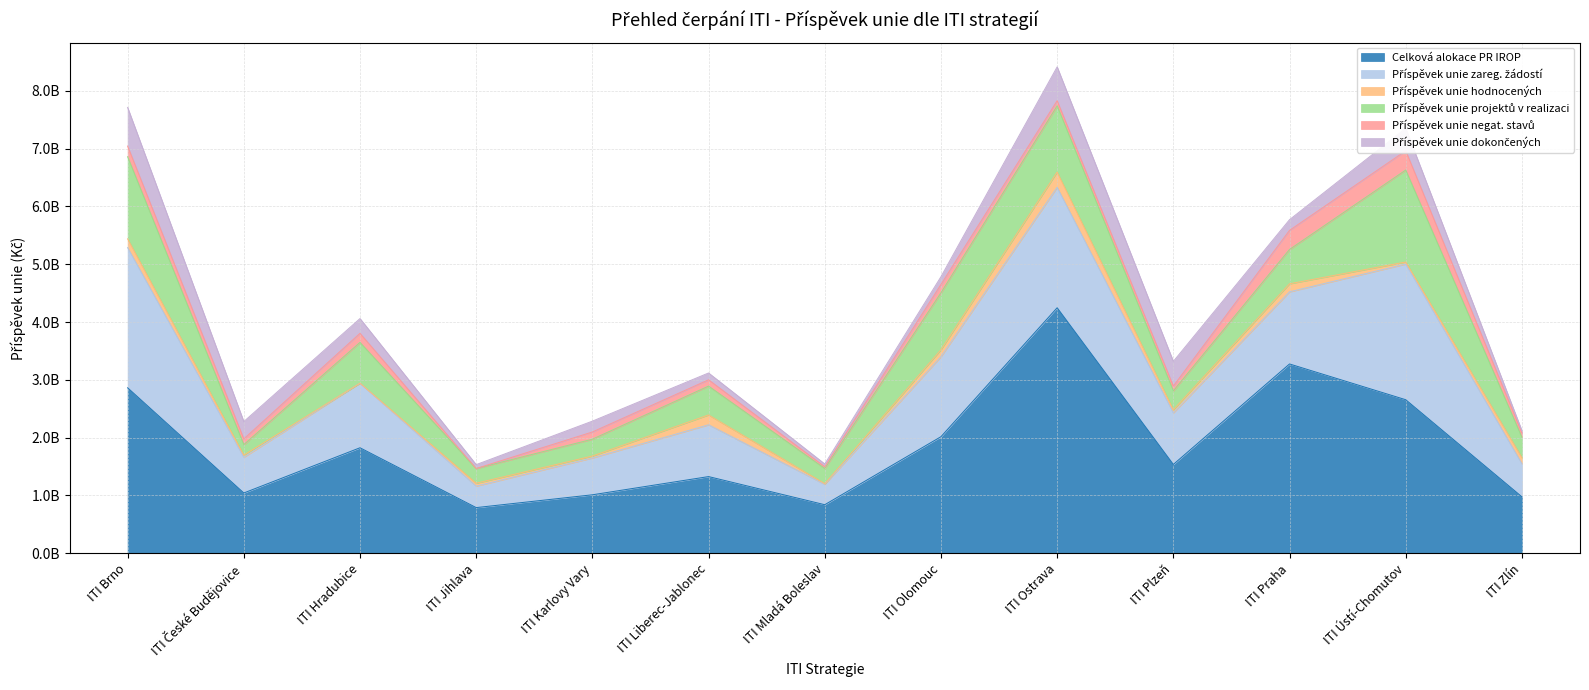

What is the average value of the Příspěvek unie negat. stavů series?

134733432.8